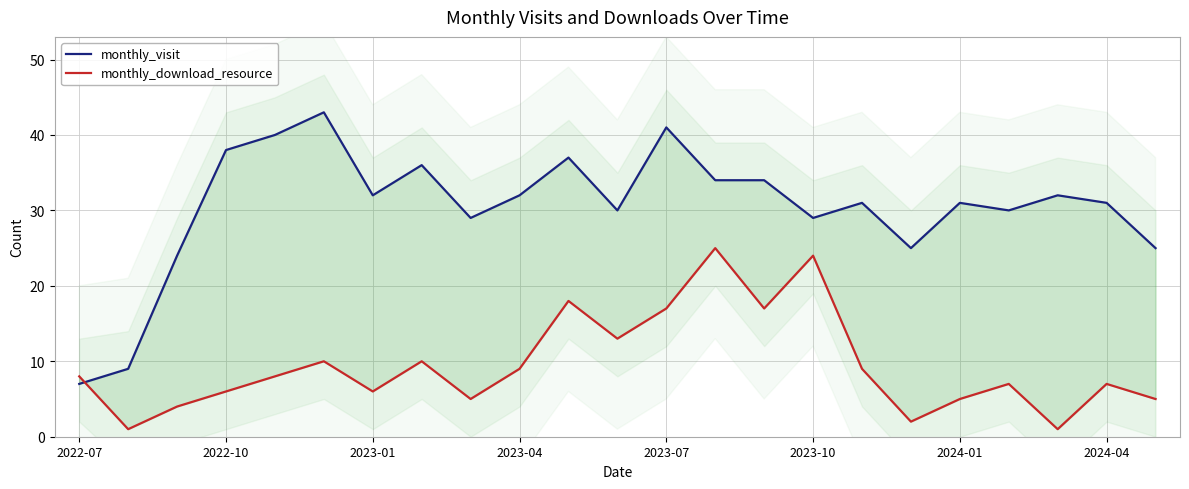

How many times do monthly_download_resource and monthly_visit cross each other?

1